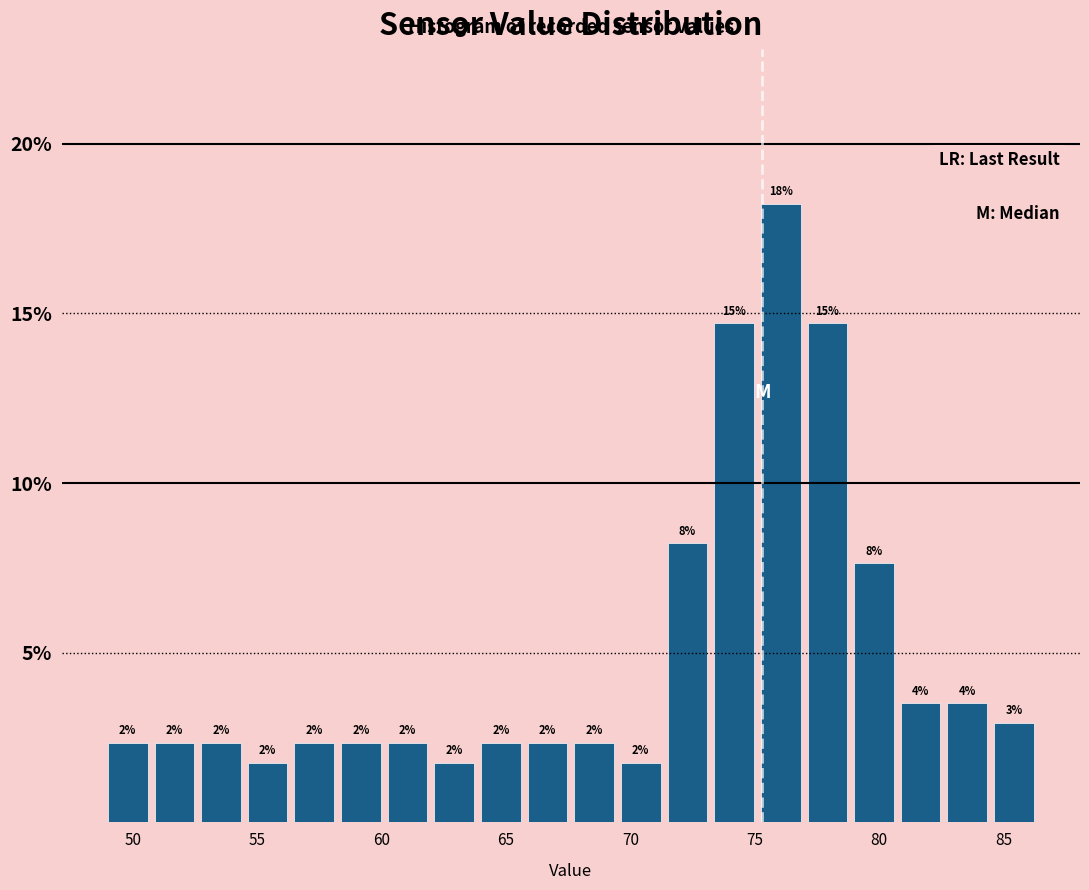

Read against the x-axis, roughly where is the centre of the tallest bar?

76.0